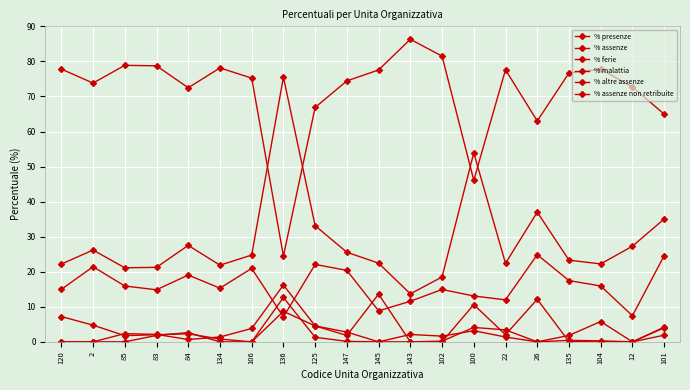

Is this an area chart (filled region under the line)?

No